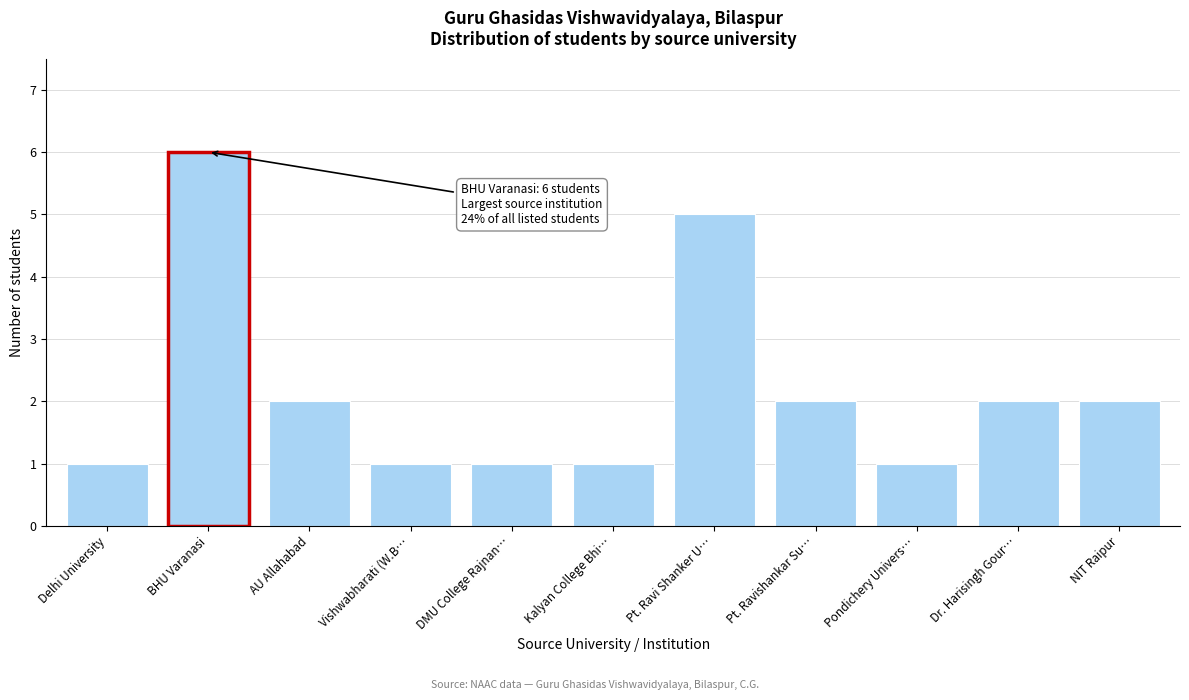

Reading left to right, extract all data points from this chart.

1	6	2	1	1	1	5	2	1	2	2